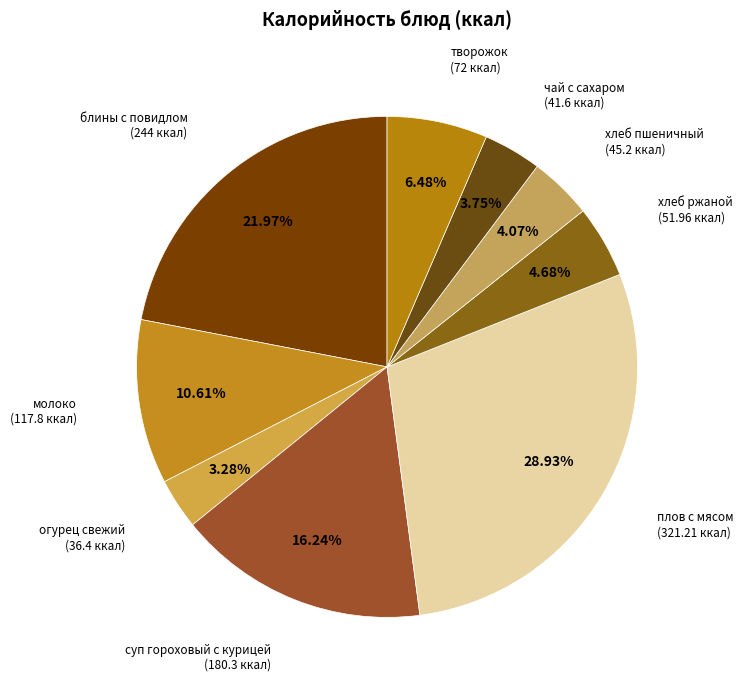

How many segments does this pie chart have?

9